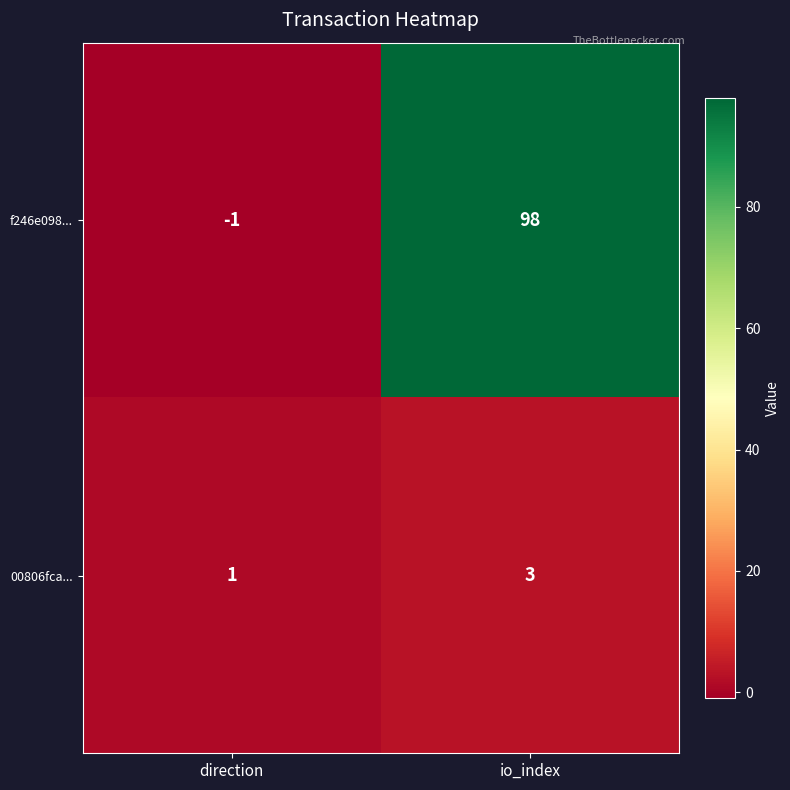

Reading left to right, extract all data points from this chart.

f246e098...: -1	98
00806fca...: 1	3